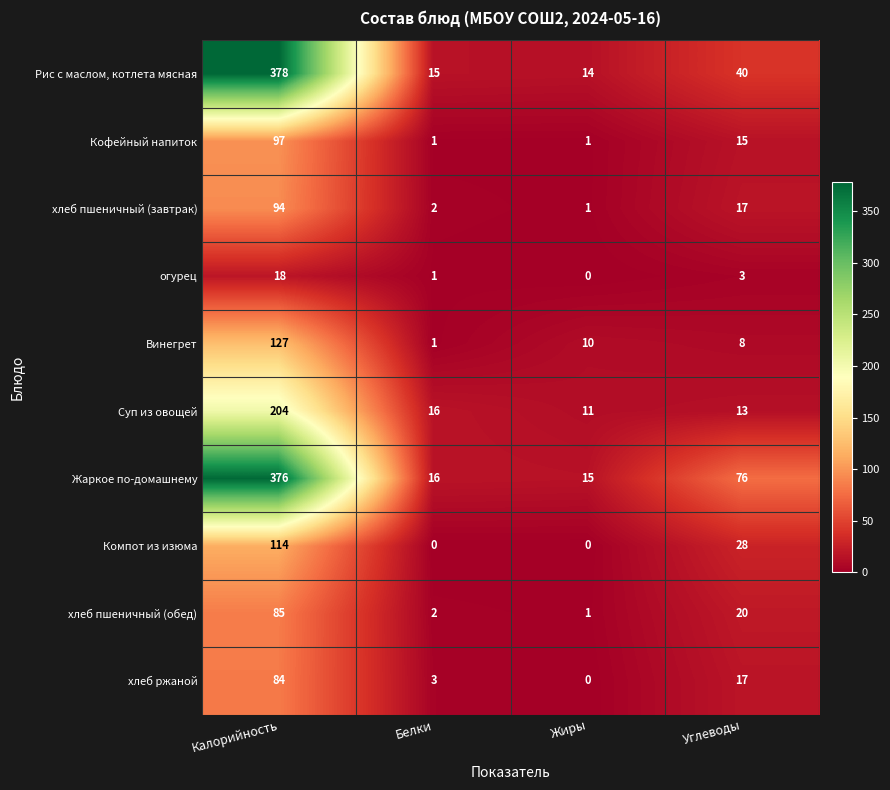

Count the number of data series in this chart.

10